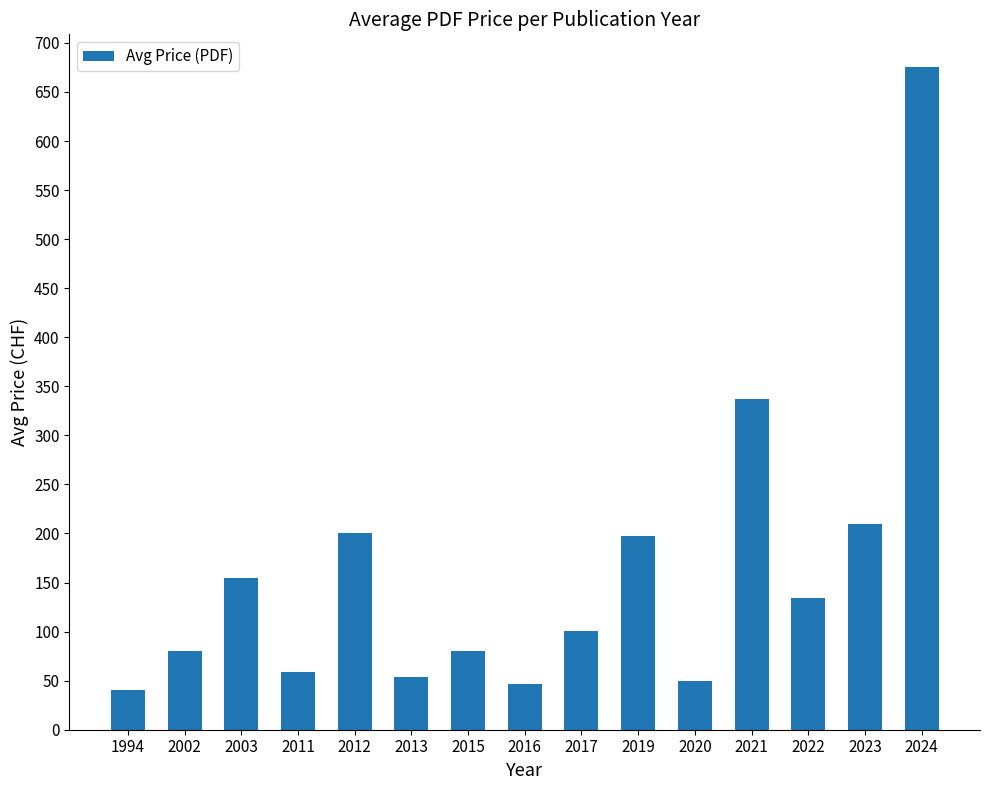

Approximately how many times larger is the value at 2002 compared to 2011?

1.4